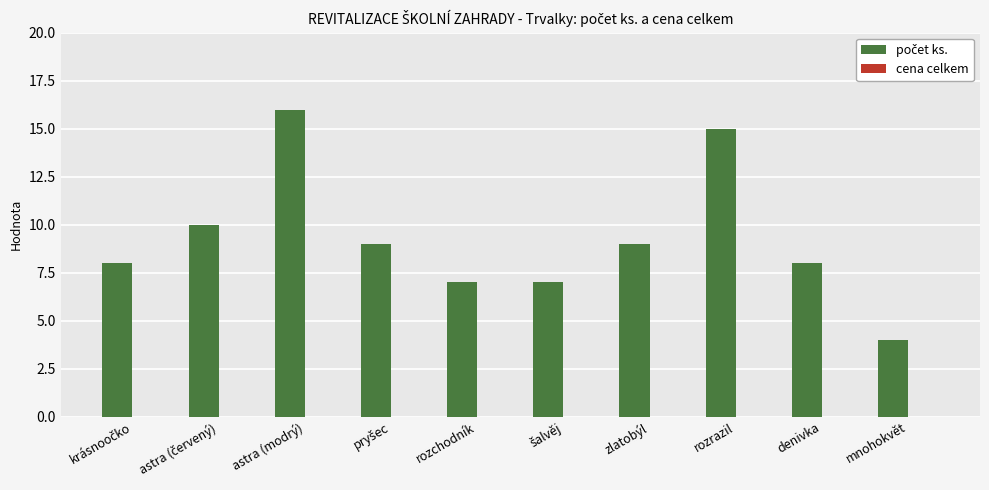

The value at astra (modrý) is 25. True or false?

False